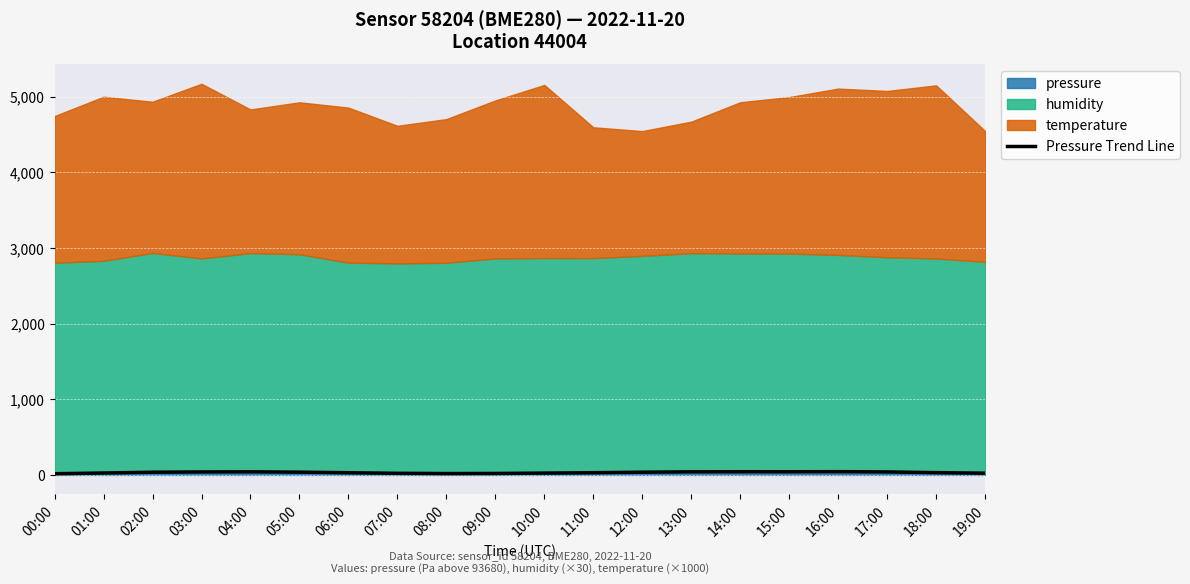

Reading right to left, what are all the values shown in this chart?

19:00=22.5	18:00=29.8	17:00=39.2	16:00=42.7	15:00=41.2	14:00=41.6	13:00=40.5	12:00=35.7	11:00=28.9	10:00=23.8	09:00=19.0	08:00=17.8	07:00=21.0	06:00=28.7	05:00=36.2	04:00=40.5	03:00=39.1	02:00=35.4	01:00=25.0	00:00=15.5